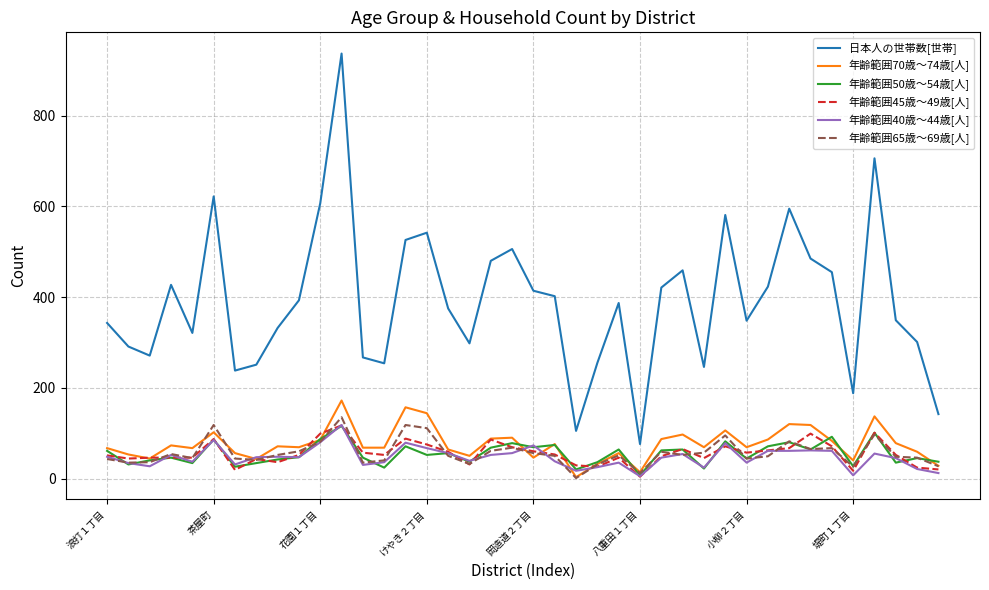

Which series has the largest total across all categories?

日本人の世帯数[世帯]